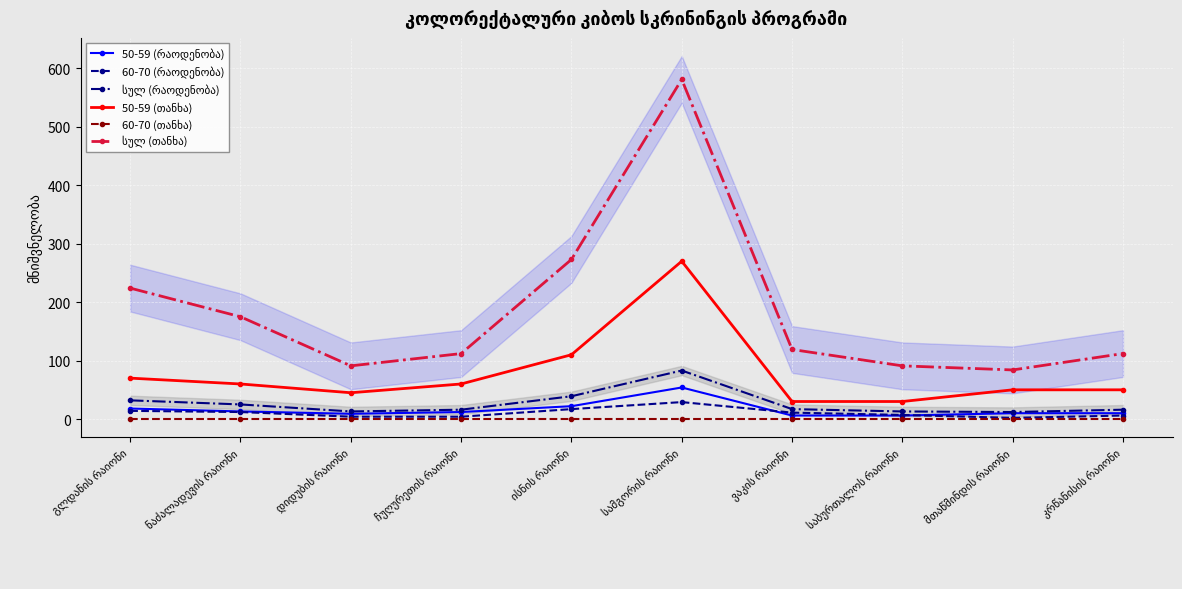

What is the total value across all series at სამგორის რაიონი?

1017